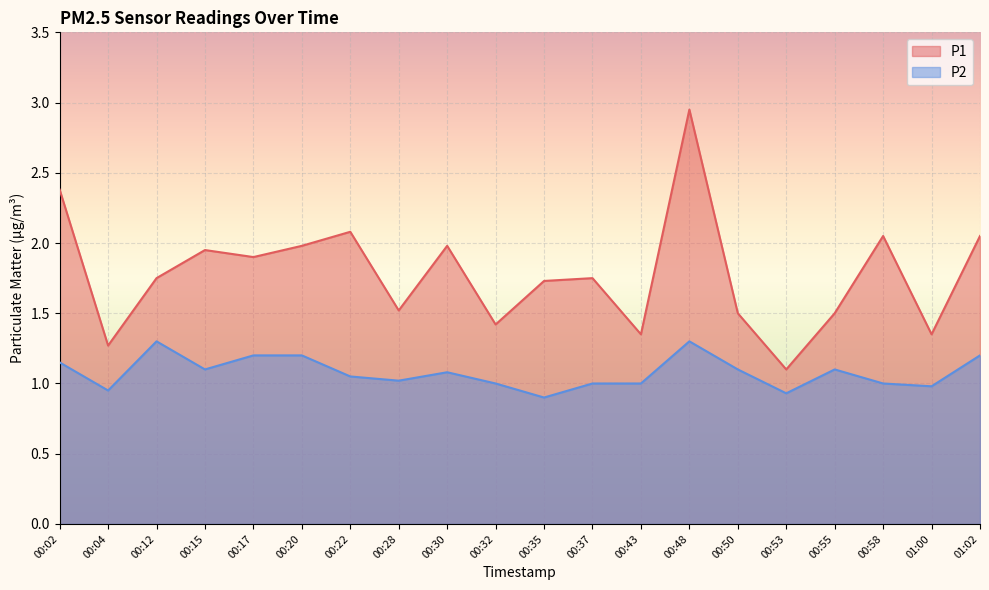

Which has a higher value, 00:15 or 00:37?

00:15